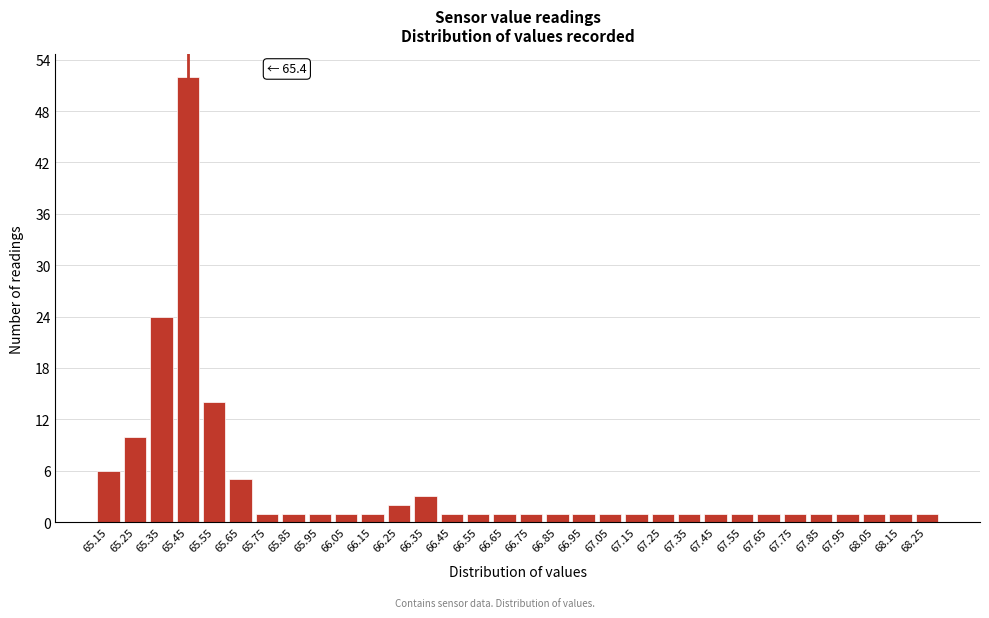

Over which range of the x-axis is the bar tallest?

65.4 to 65.5